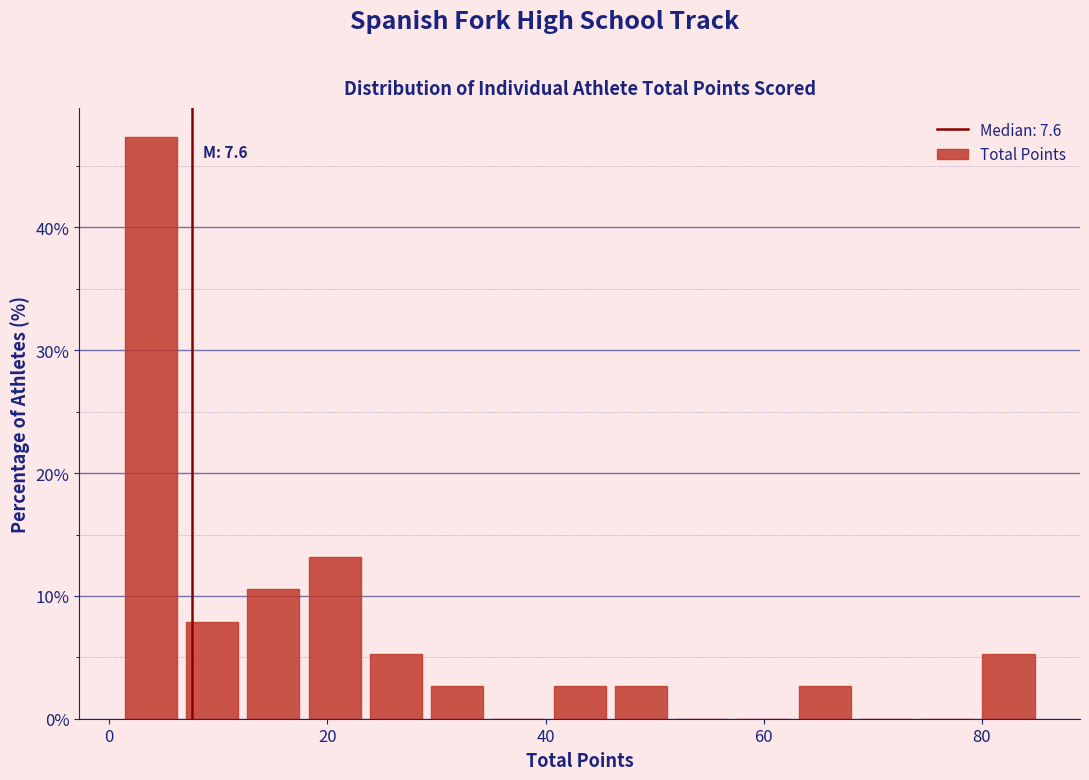

Around what value on the x-axis is the tallest bar? Give the approximate position of its centre, as read against the axis.

4